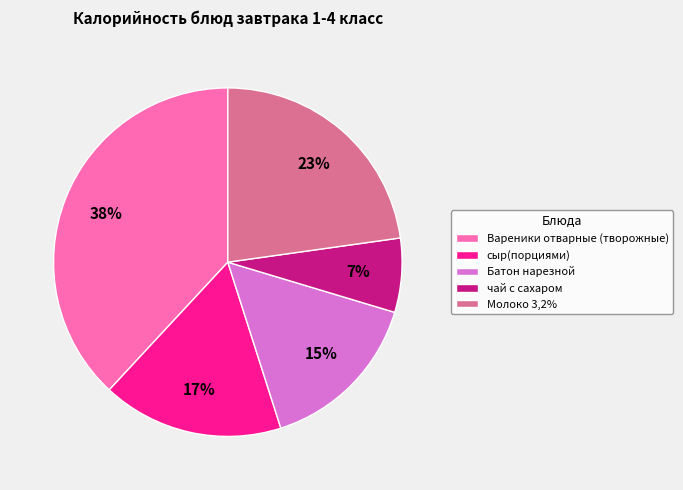

Between сыр(порциями) and Батон нарезной, which is larger?

сыр(порциями)